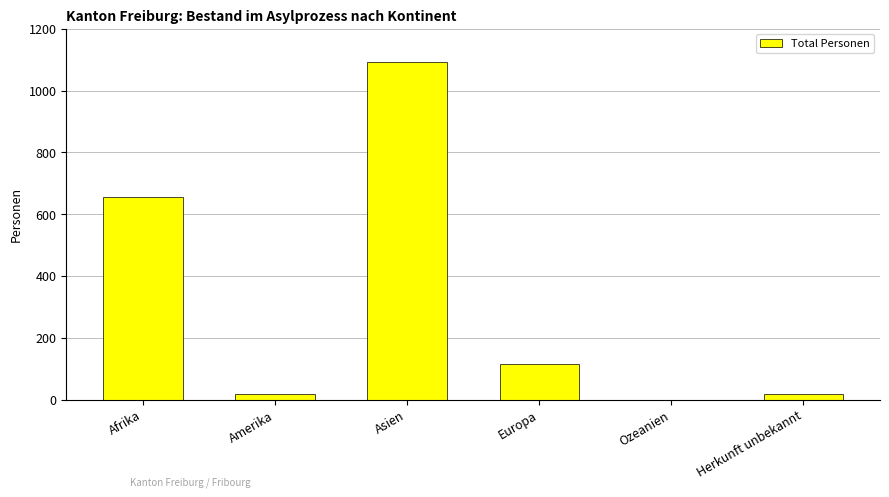

The value at Asien is 1093. True or false?

True